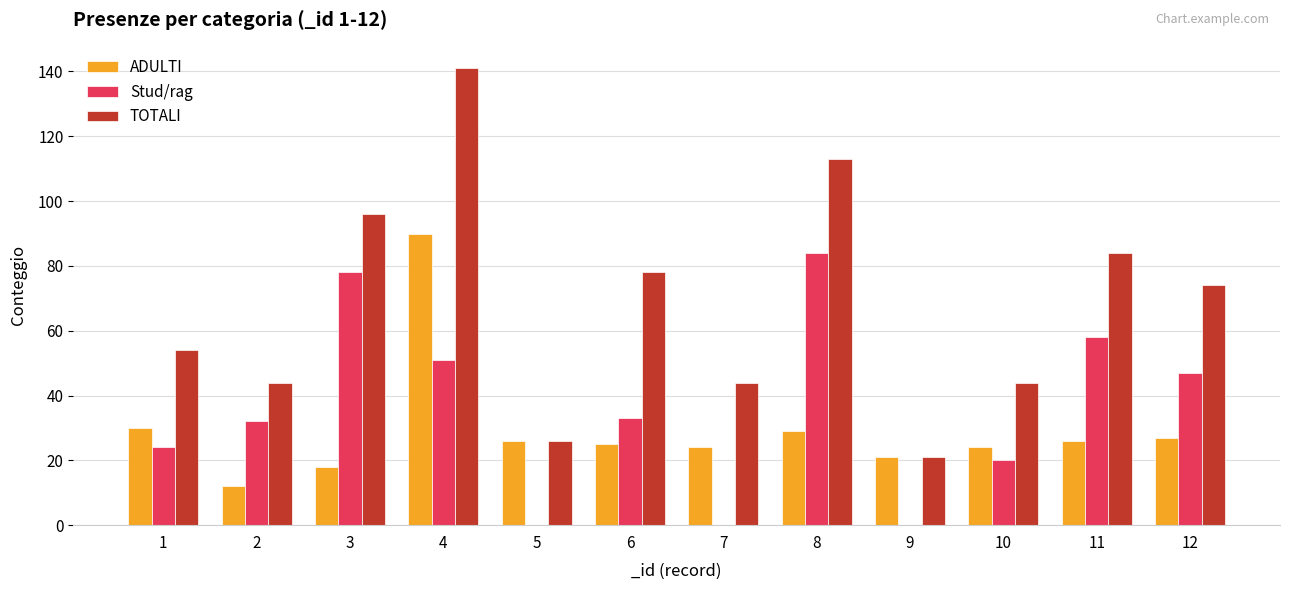

How many distinct data groups are displayed?

3